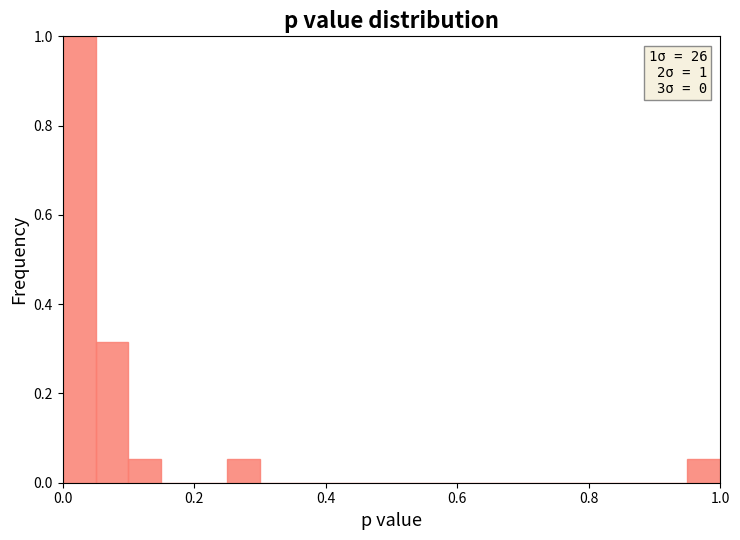

Around what value on the x-axis is the tallest bar? Give the approximate position of its centre, as read against the axis.

0.02